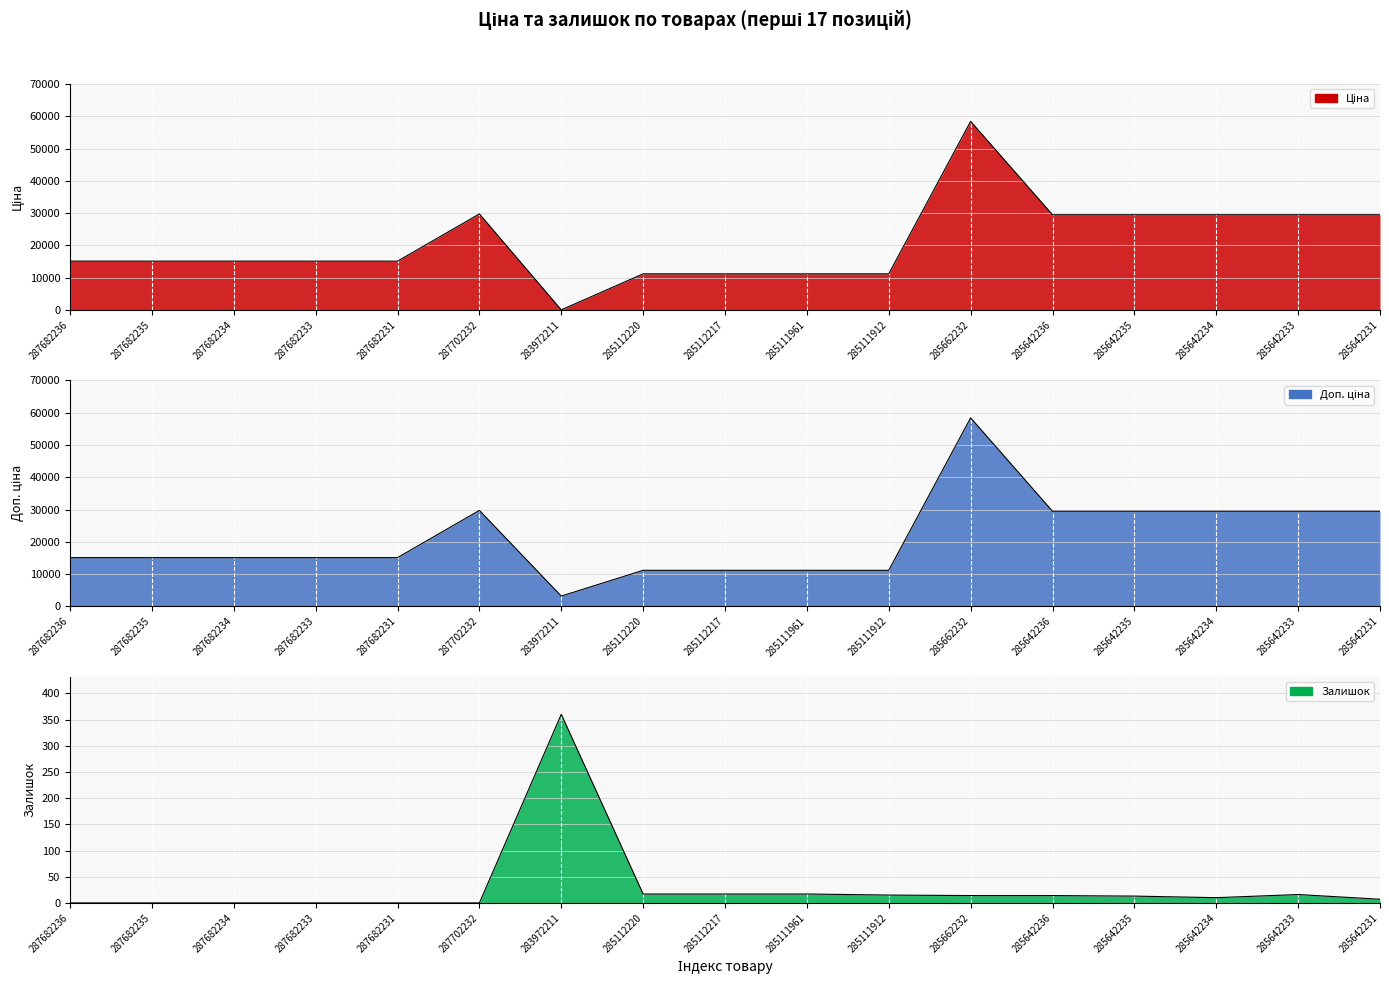

Between 287682236 and 285112217, which is larger?

287682236